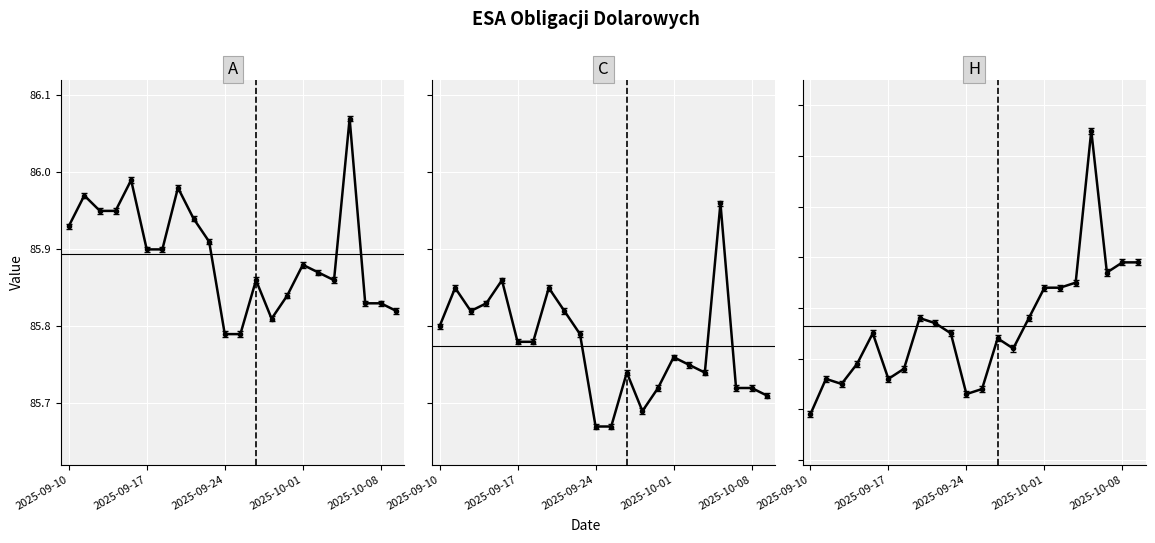

True or false: H and A intersect in this chart.

False